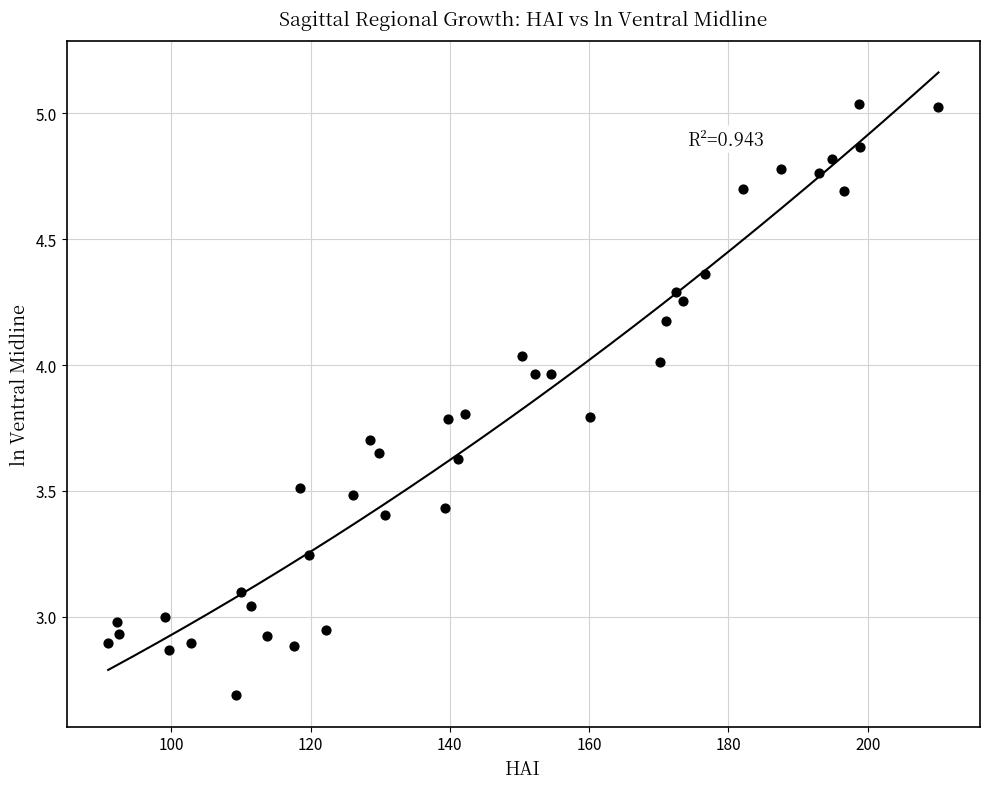

What is the range of Y values (max minus min)?

2.3